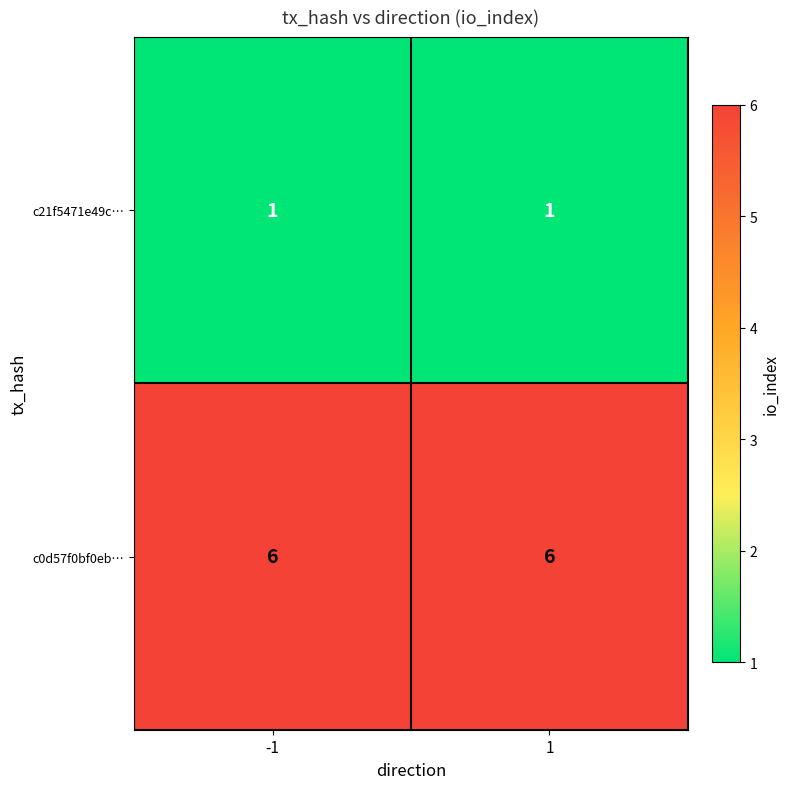

What is the spread (max minus min) of values at 1?

5